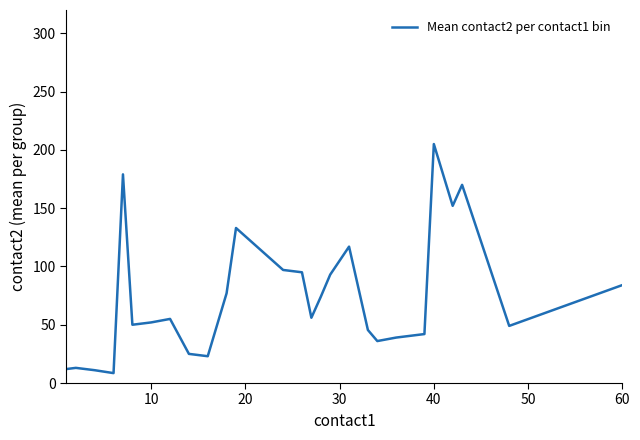

What is the greatest value displayed?

205.0